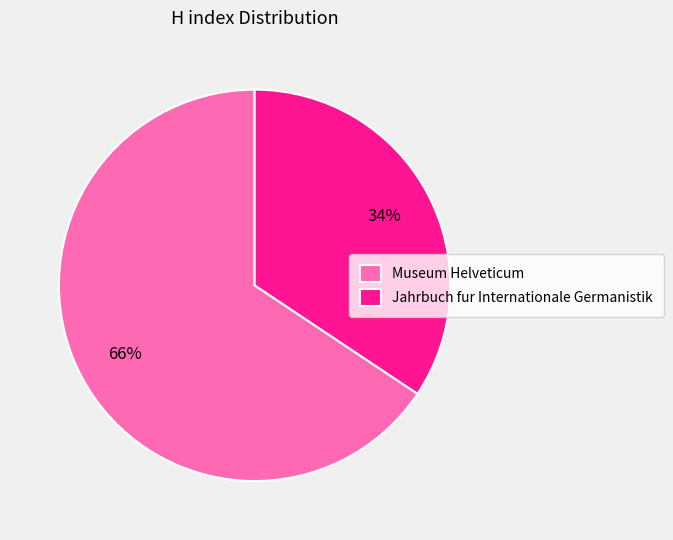

True or false: Museum Helveticum accounts for 78% of the total.

False